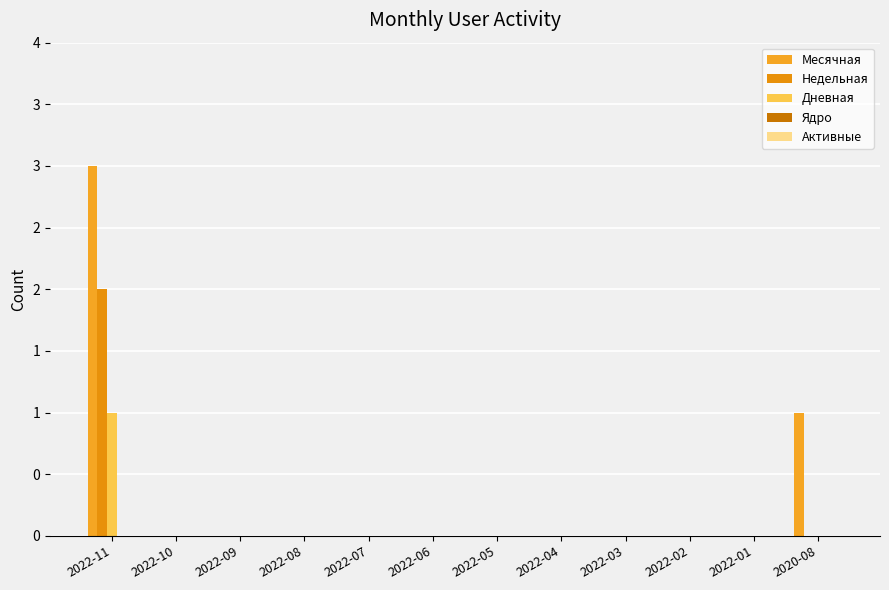

Between 2022-11 and 2022-06, which is larger?

2022-11